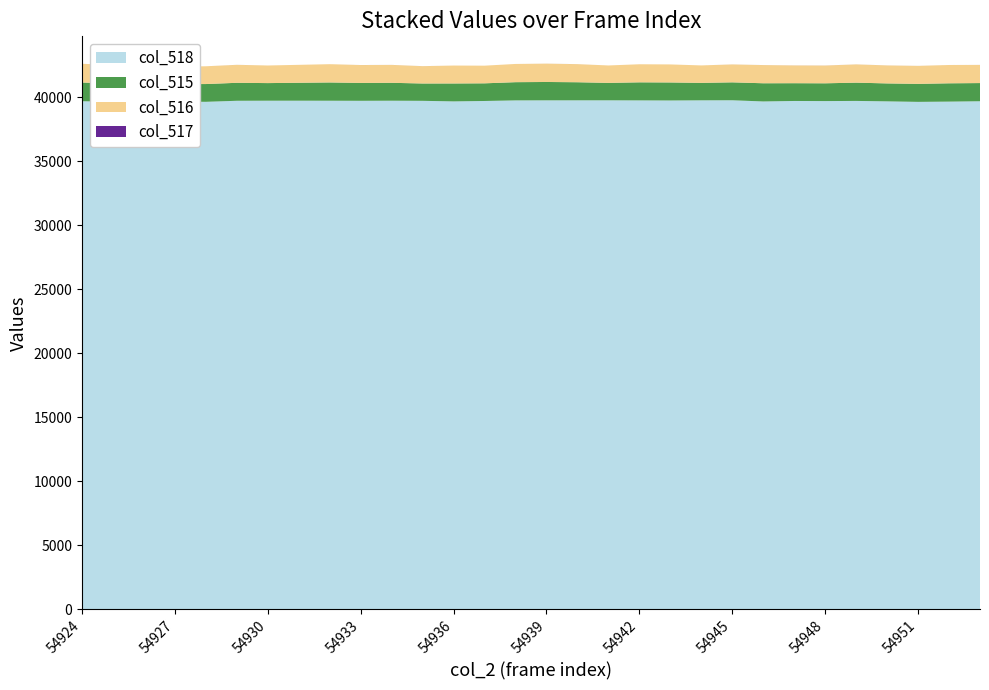

Reading left to right, transcribe all the data shown in this chart.

col_518: 39674	39641	39681	39645	39630	39711	39717	39718	39715	39709	39716	39707	39663	39695	39741	39745	39746	39747	39741	39734	39746	39751	39658	39696	39687	39700	39666	39626	39646	39674
col_515: 1464	1425	1414	1367	1388	1404	1375	1400	1427	1397	1399	1354	1400	1379	1423	1434	1413	1361	1411	1408	1363	1400	1421	1388	1389	1427	1401	1406	1430	1420
col_516: 1464	1423	1414	1365	1388	1403	1375	1400	1427	1396	1398	1353	1400	1379	1423	1433	1412	1361	1411	1408	1363	1399	1420	1387	1387	1426	1405	1405	1430	1419
col_517: 0	2	0	2	0	1	0	0	0	1	1	1	0	0	0	1	1	0	0	0	0	1	1	2	2	1	1	1	0	1